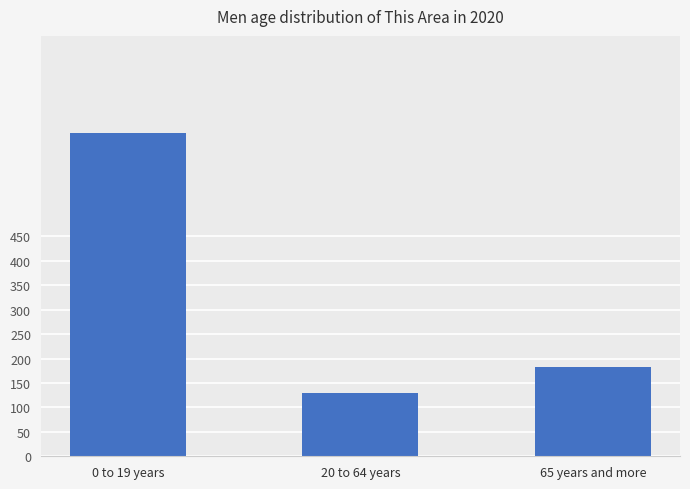

The value at 0 to 19 years is 662. True or false?

True